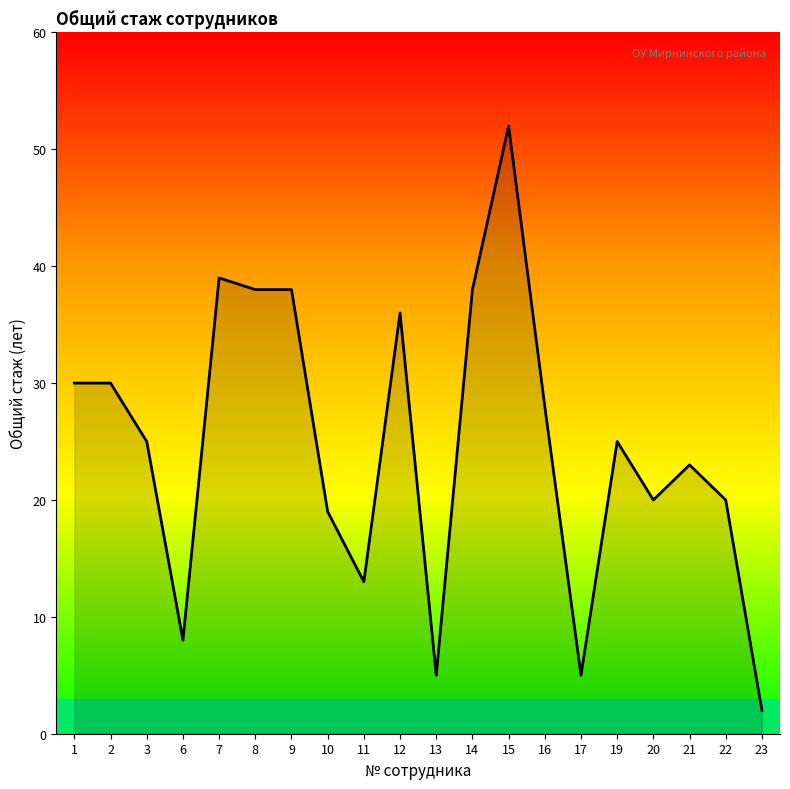

Is it true that the value at 2 is 8?

False